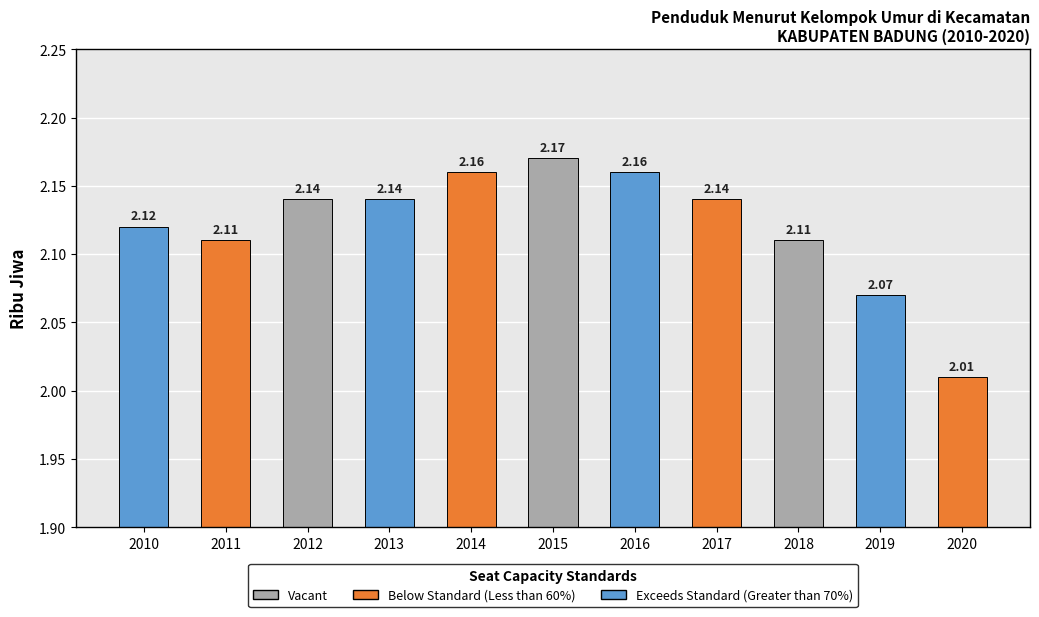

How many series are shown in this chart?

1